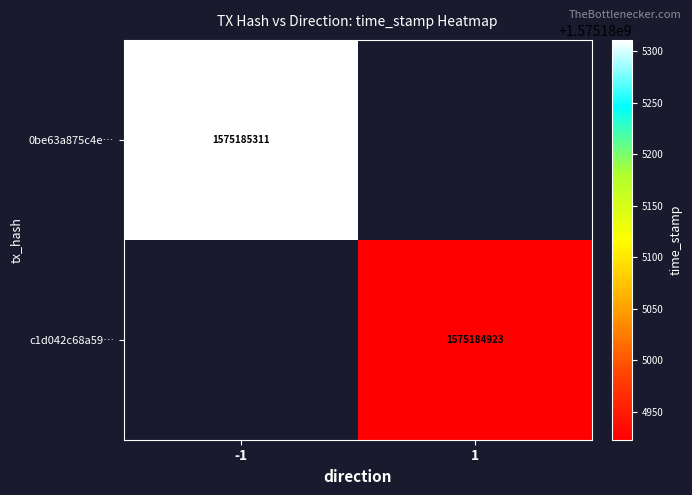

Which category has the highest value in the c1d042c68a59dd0d200a853a7a204e63260f32f series?

1